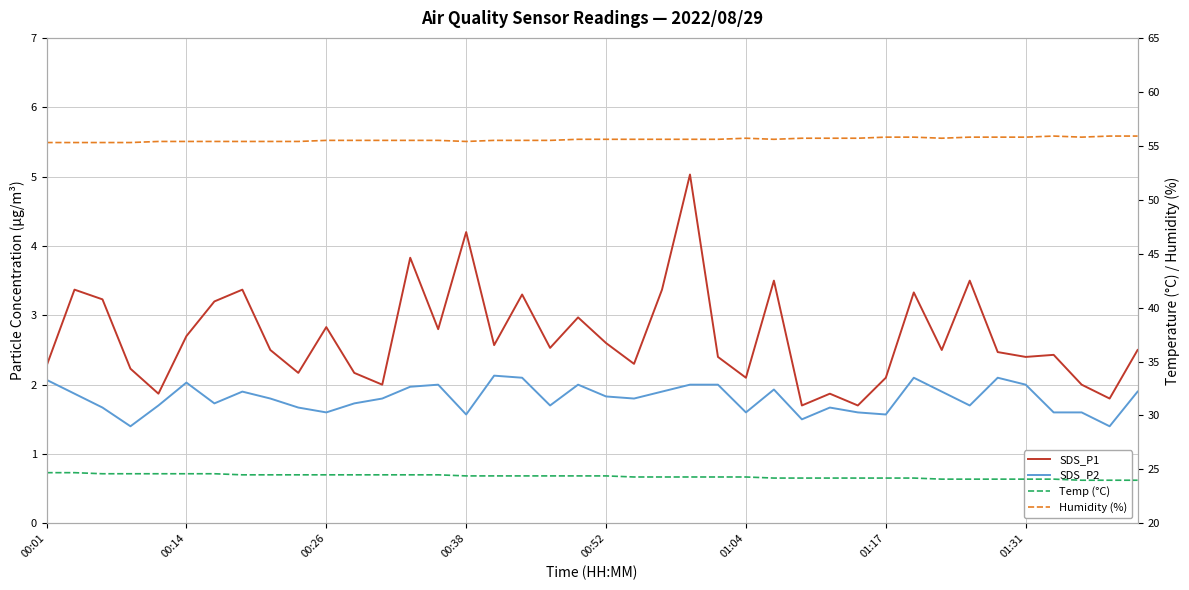

What position from the left is 00:52?

5